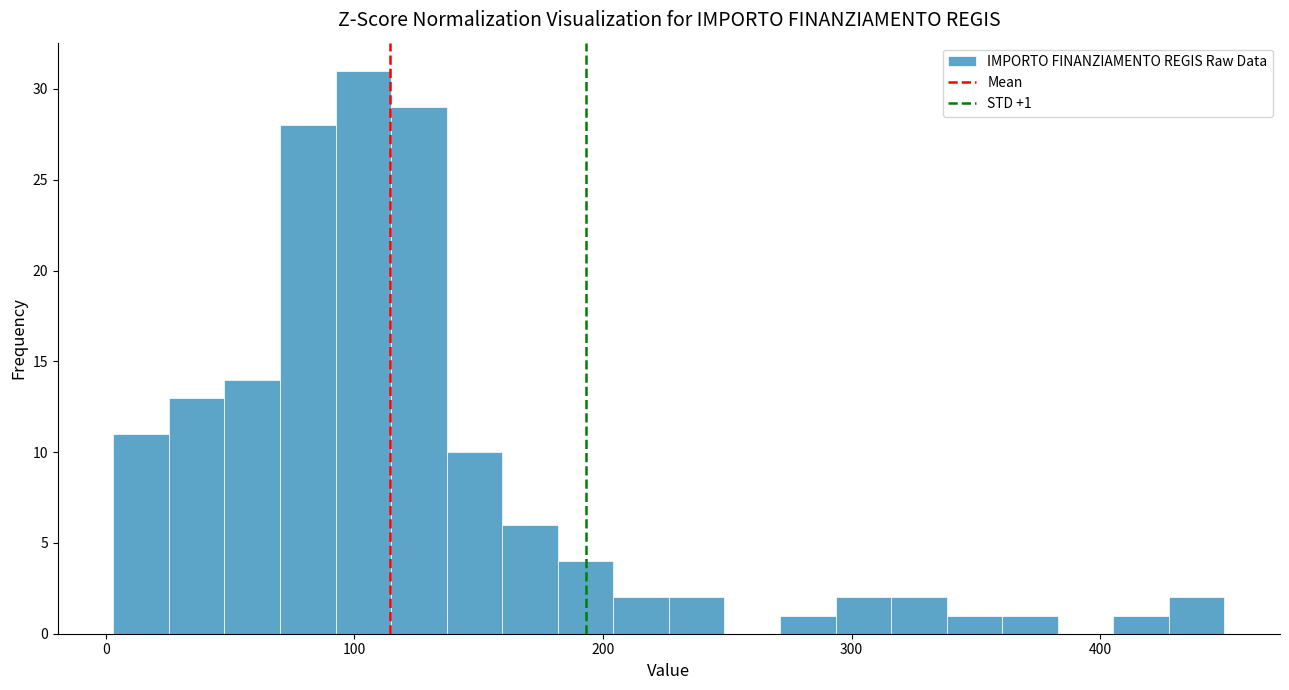

Around what value on the x-axis is the tallest bar? Give the approximate position of its centre, as read against the axis.

100